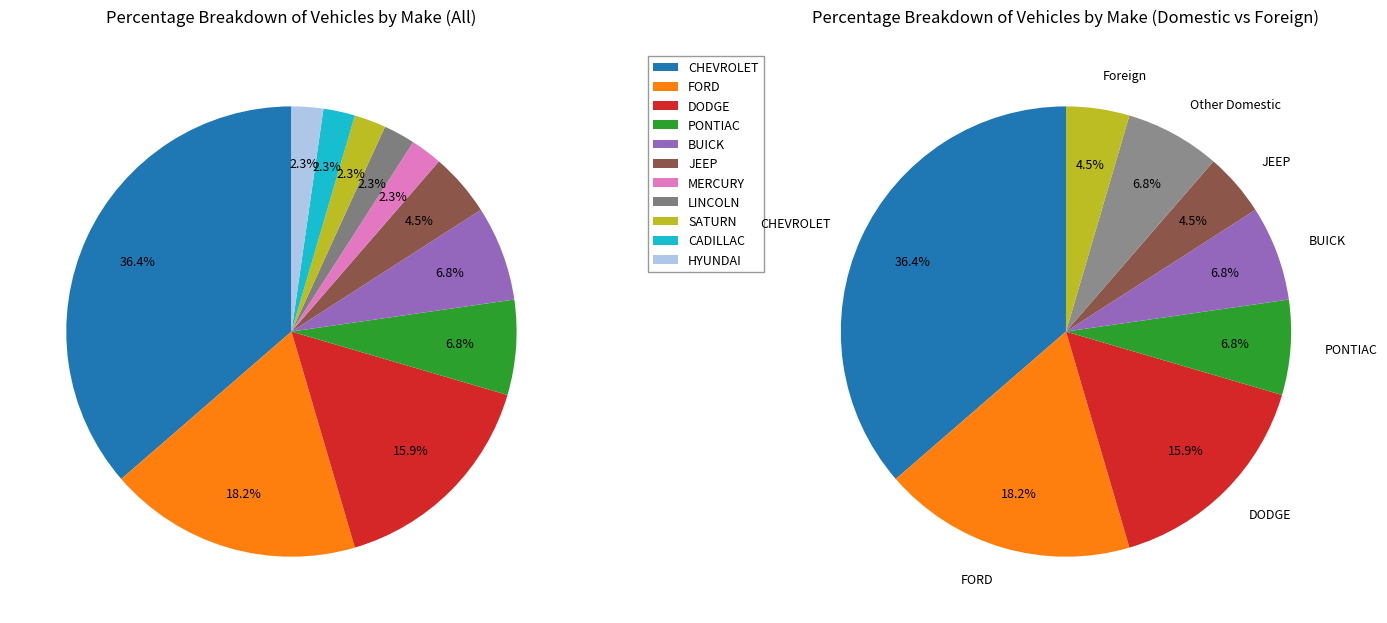

To the nearest percent, what is the difference between the largest and smallest slice percentages?

34%